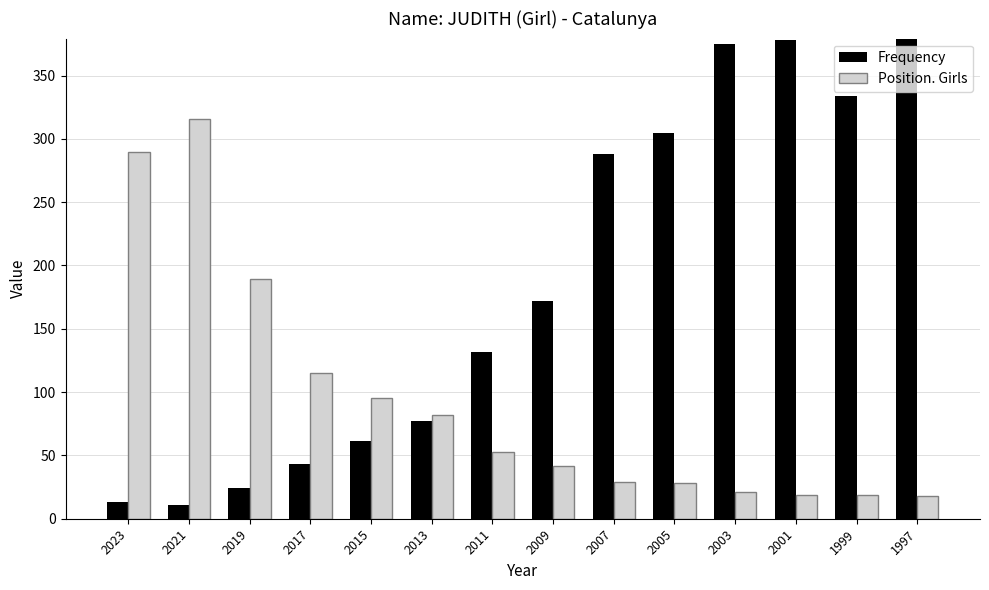

What is the value of the Position. Girls bar at the 12th from the left?

19